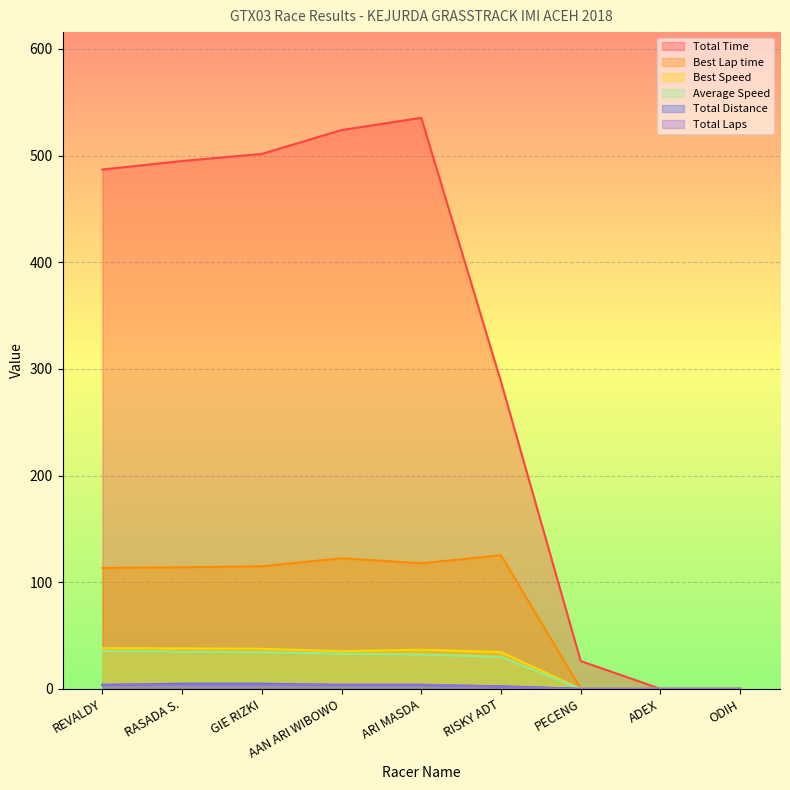

At which category does the chart reach its peak across all series?

ARI MASDA